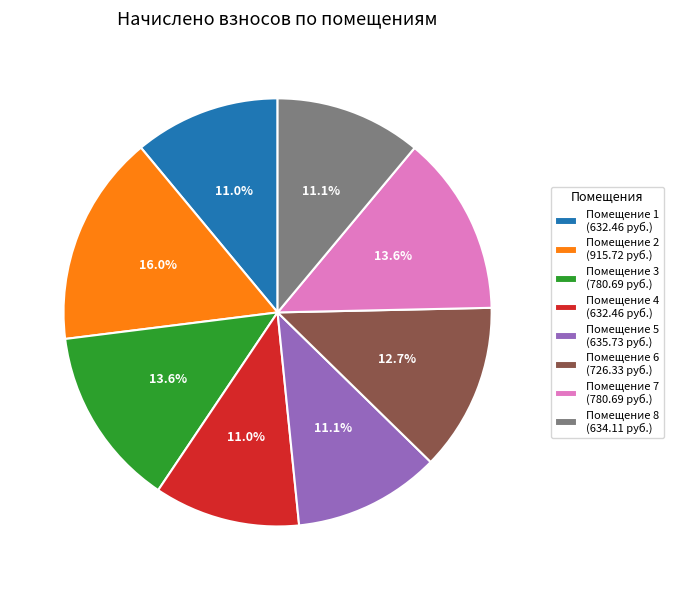

How many segments does this pie chart have?

8